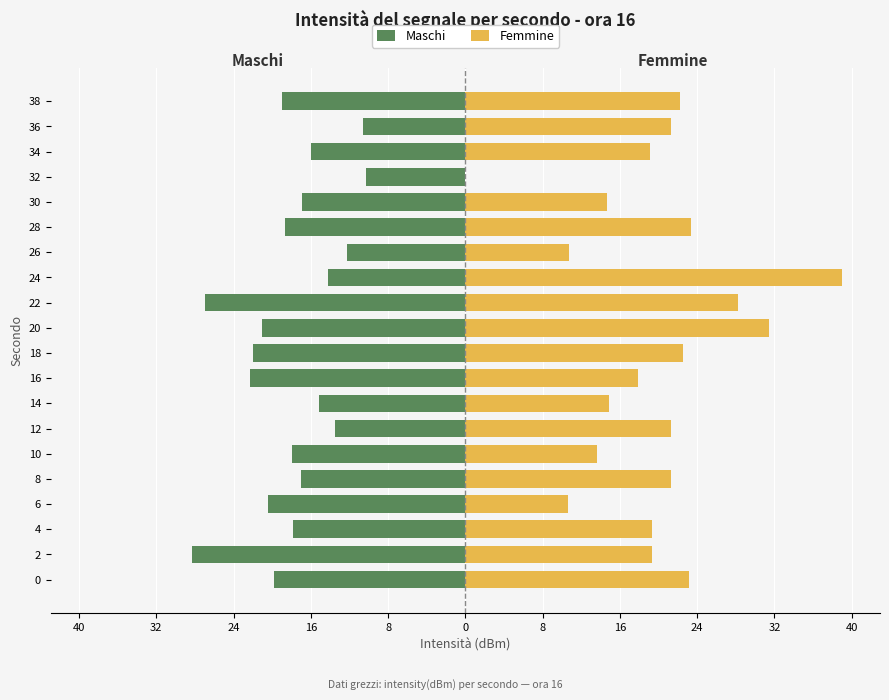

Which series has the largest total across all categories?

Femmine